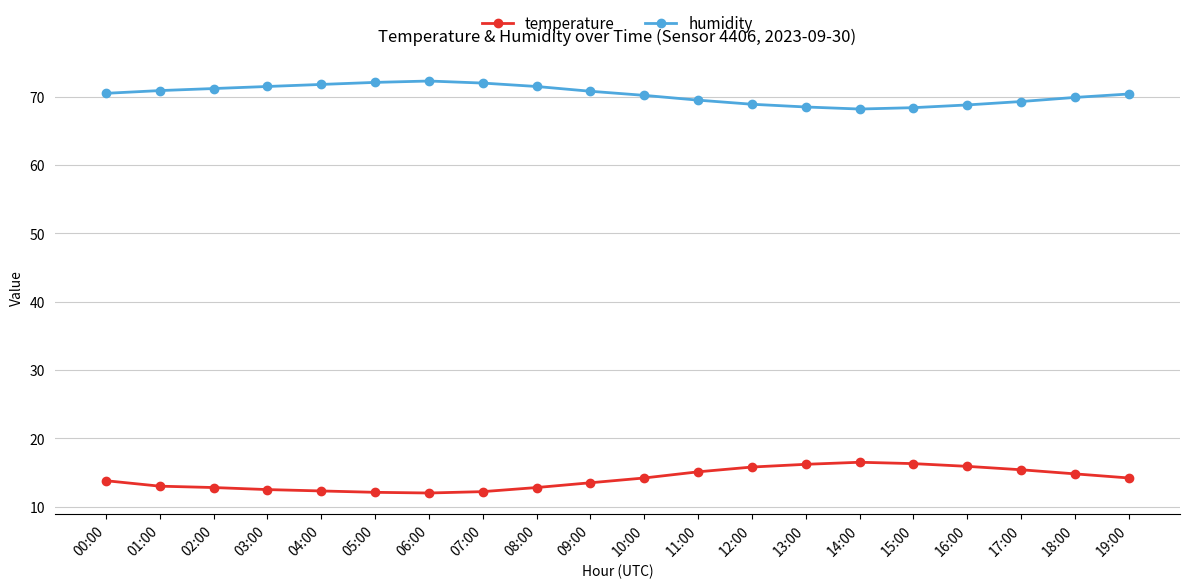

True or false: humidity has a value of 69.3 at 17:00.

True